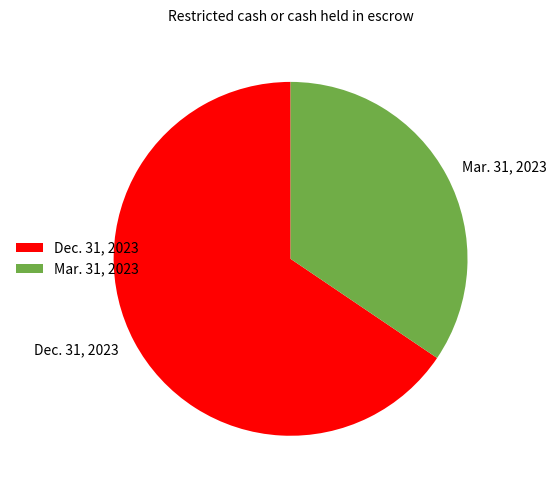

What is the largest slice in the pie chart?

Dec. 31, 2023